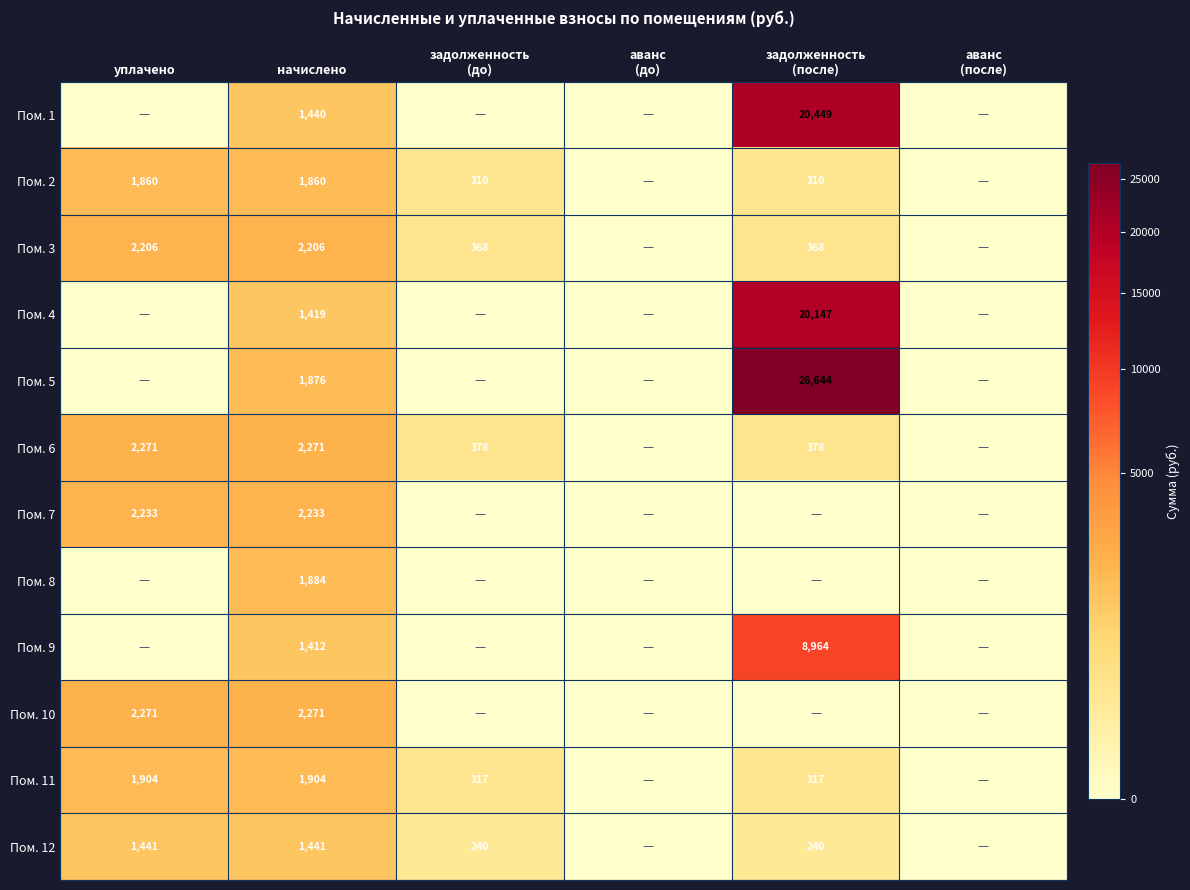

The value of Пом. 7 at уплачено is 2233. True or false?

True